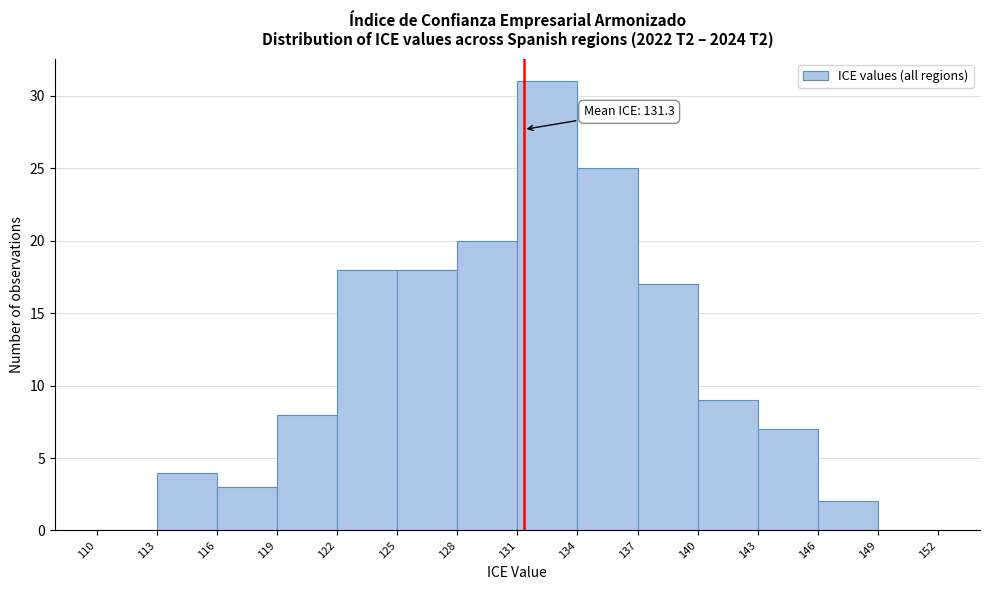

Which range on the x-axis has the tallest bar?

131 to 134